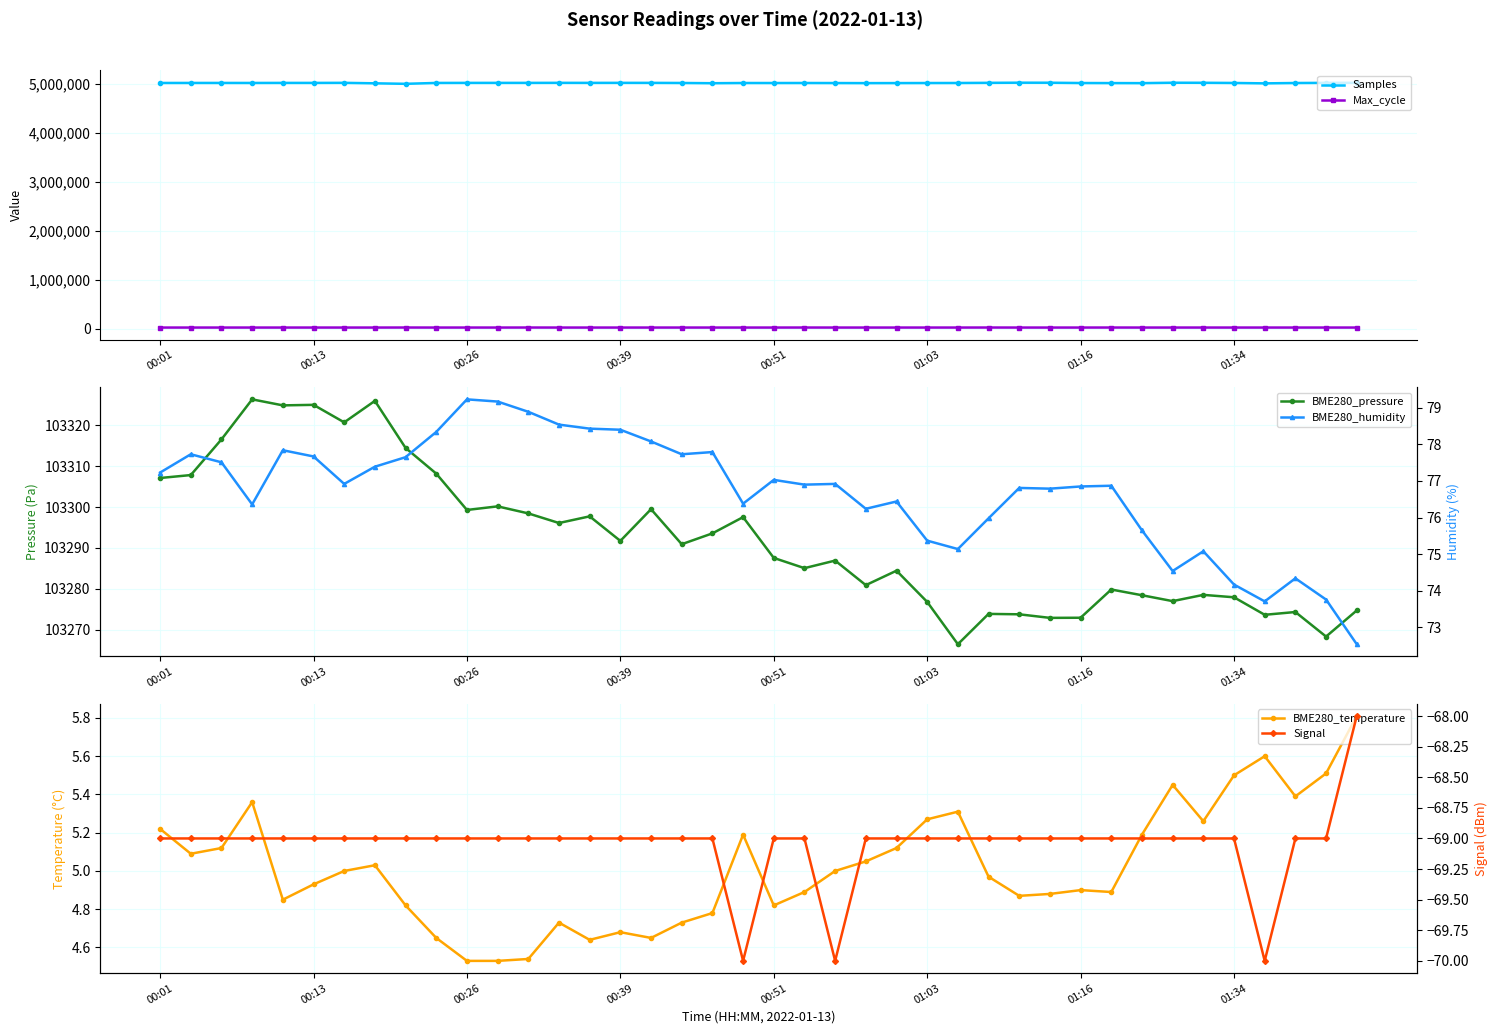

True or false: Signal has more than 2 interior local peaks.

False